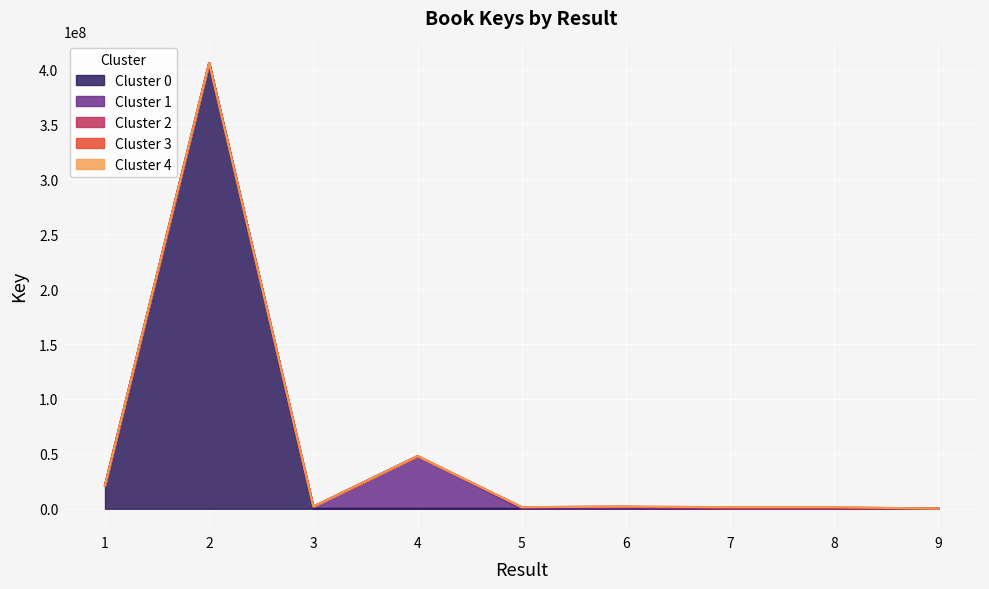

Approximately how many times larger is the value at 5 compared to 9?

16.3